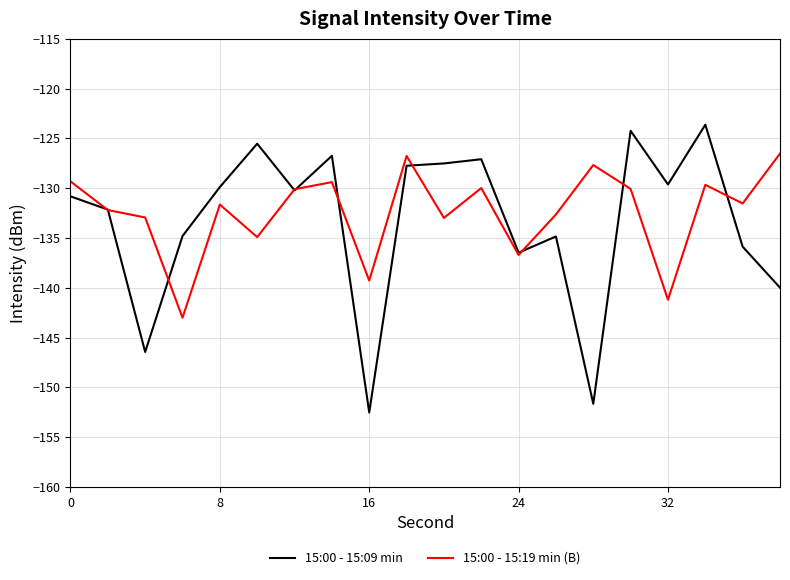

Is this an area chart (filled region under the line)?

No